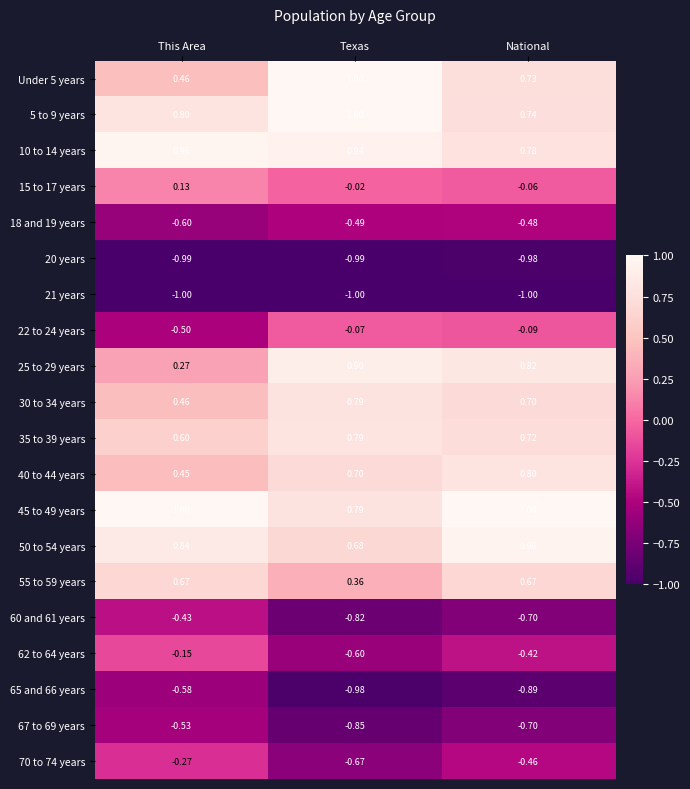

At which label does 40 to 44 years reach its peak?

National